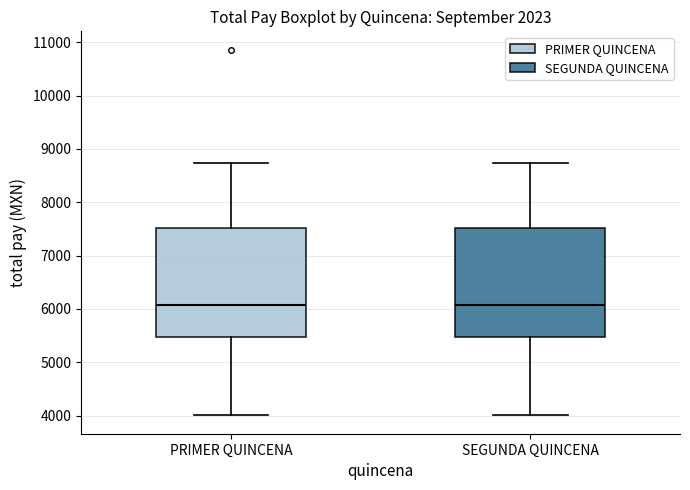

Reading left to right, read every box against the y-axis: the position of its median line, the range the box covers, and the ends of its whiskers. The values are not printed on the chart, so give them approximately, as read against the axis.

PRIMER QUINCENA: median 6100, box 5500 to 7500, whiskers 4000 to 8700
SEGUNDA QUINCENA: median 6100, box 5500 to 7500, whiskers 4000 to 8700